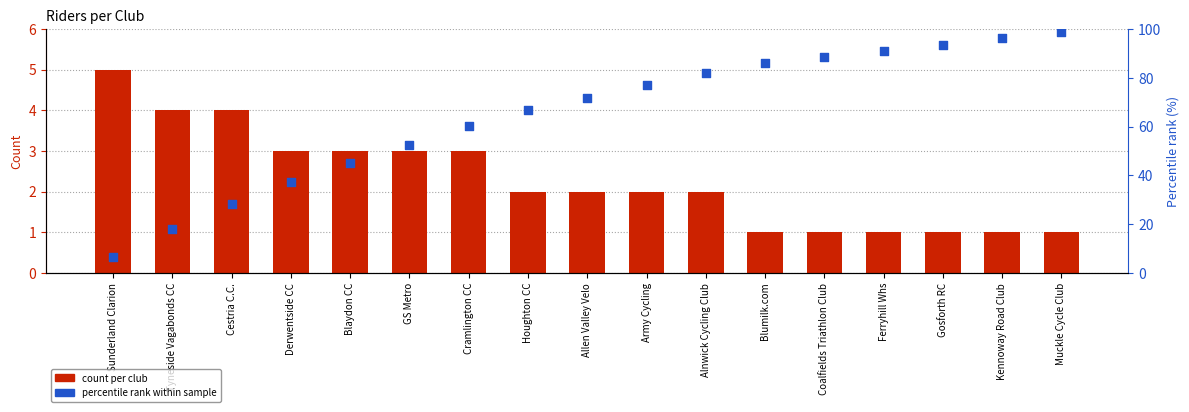

Which series contains the lowest Y value?

count per club